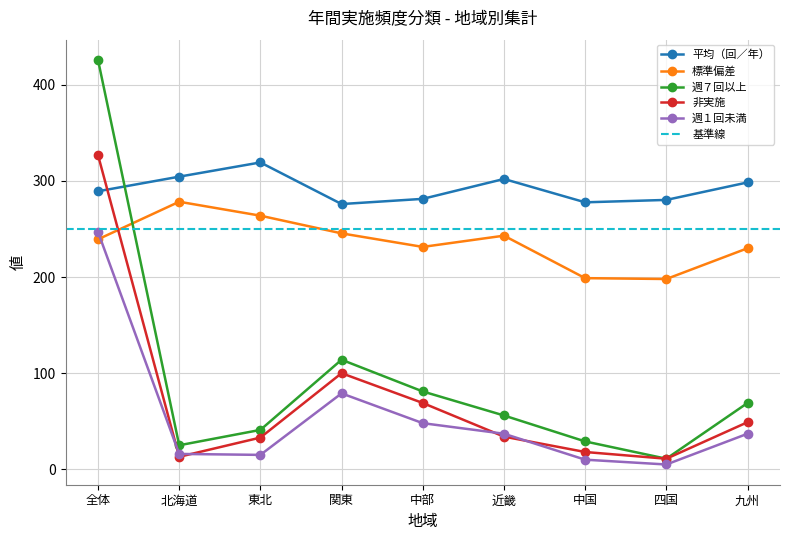

Where is the first local maximum for 平均（回／年）?

東北